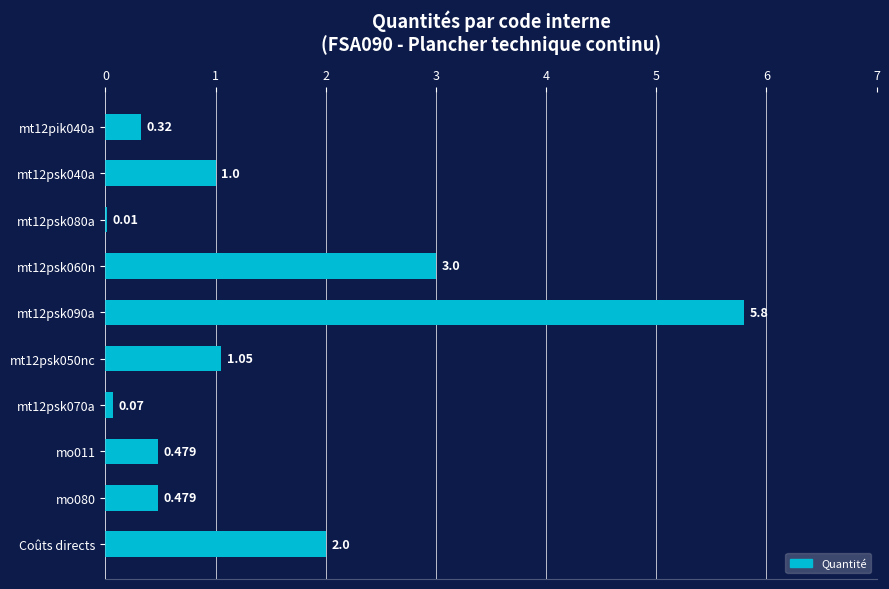

What is the greatest value displayed?

5.8